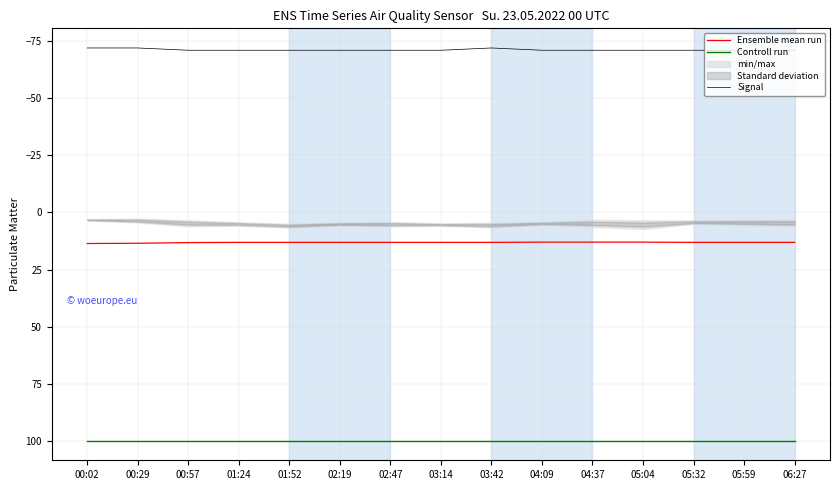

Is the value of Signal at 05:32 greater than the value of Ensemble mean run at 06:27?

No